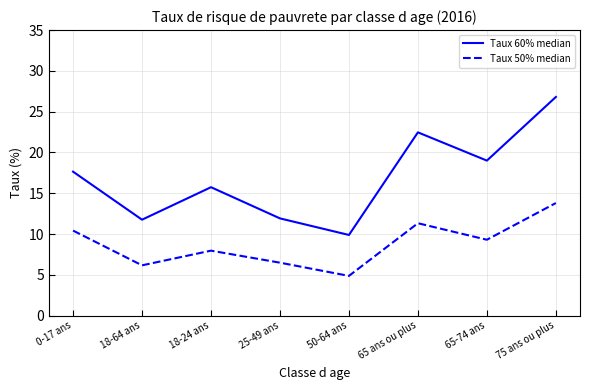

At how many categories does at least one series exceed 13?

5